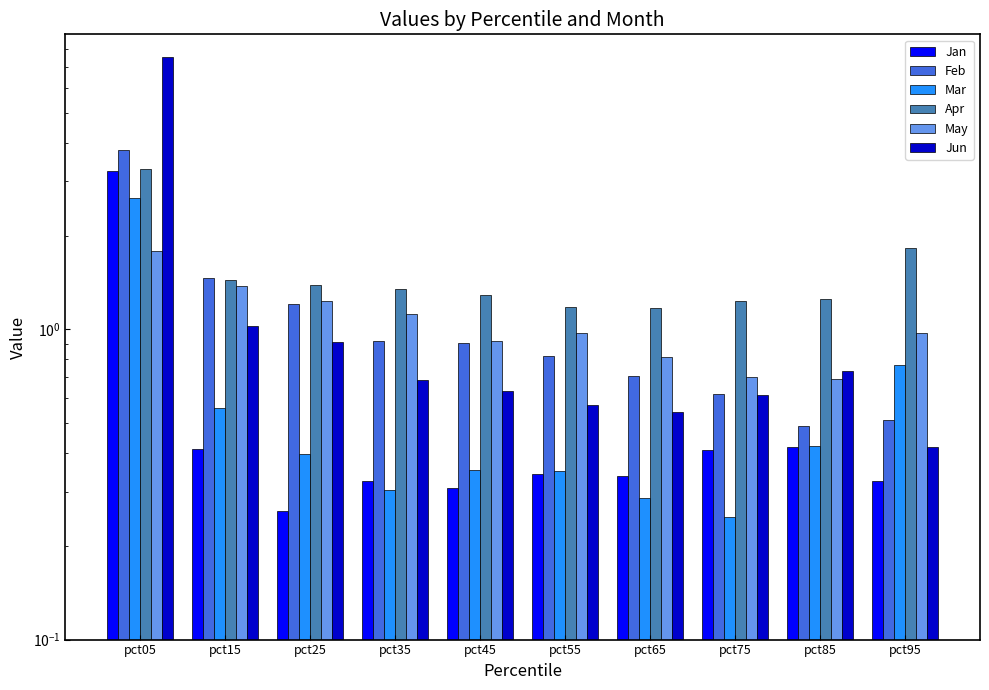

List the labels in order of Feb value, largest first.

pct05, pct15, pct25, pct35, pct45, pct55, pct65, pct75, pct95, pct85